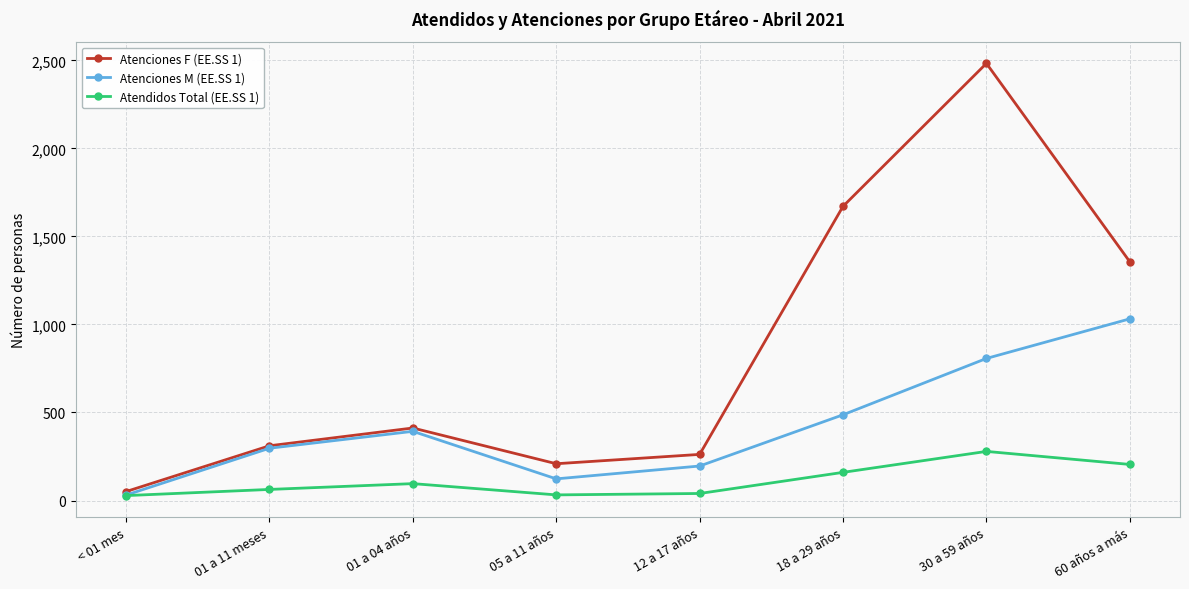

What is the total value across all series at 01 a 11 meses?

671